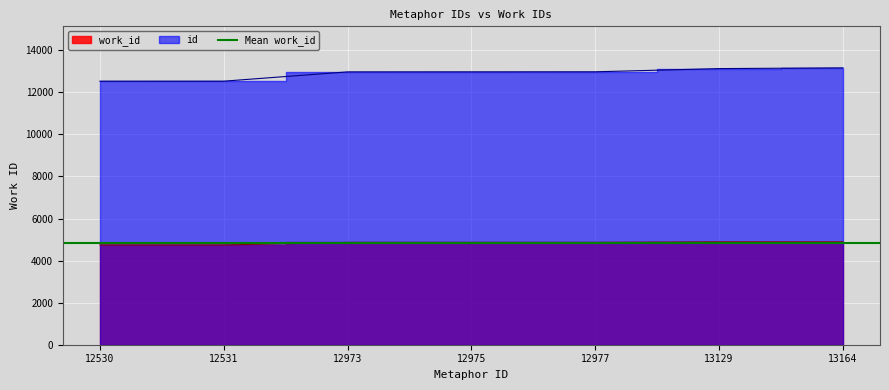

Reading left to right, extract all data points from this chart.

work_id: 4743	4743	4864	4864	4864	4892	4892
id: 12530	12531	12973	12975	12977	13129	13164